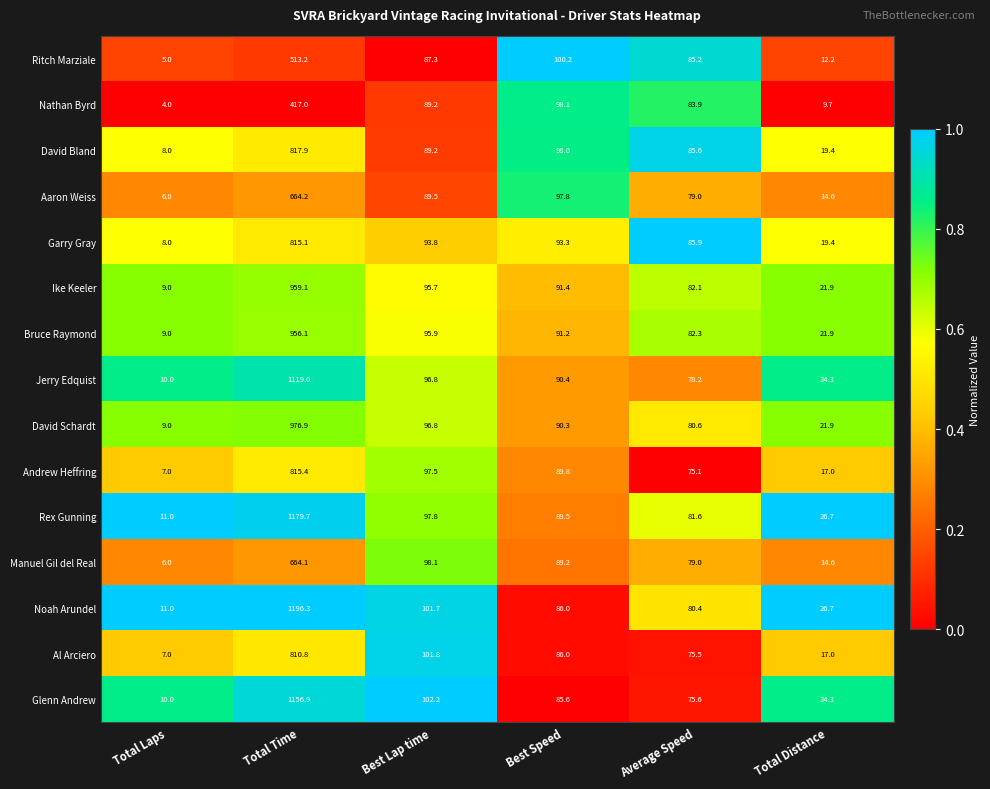

Rank the series by their maximum value, from highest to lowest.

Noah Arundel, Rex Gunning, Glenn Andrew, Jerry Edquist, David Schardt, Ike Keeler, Bruce Raymond, David Bland, Andrew Heffring, Garry Gray, Al Arciero, Aaron Weiss, Manuel Gil del Real, Ritch Marziale, Nathan Byrd